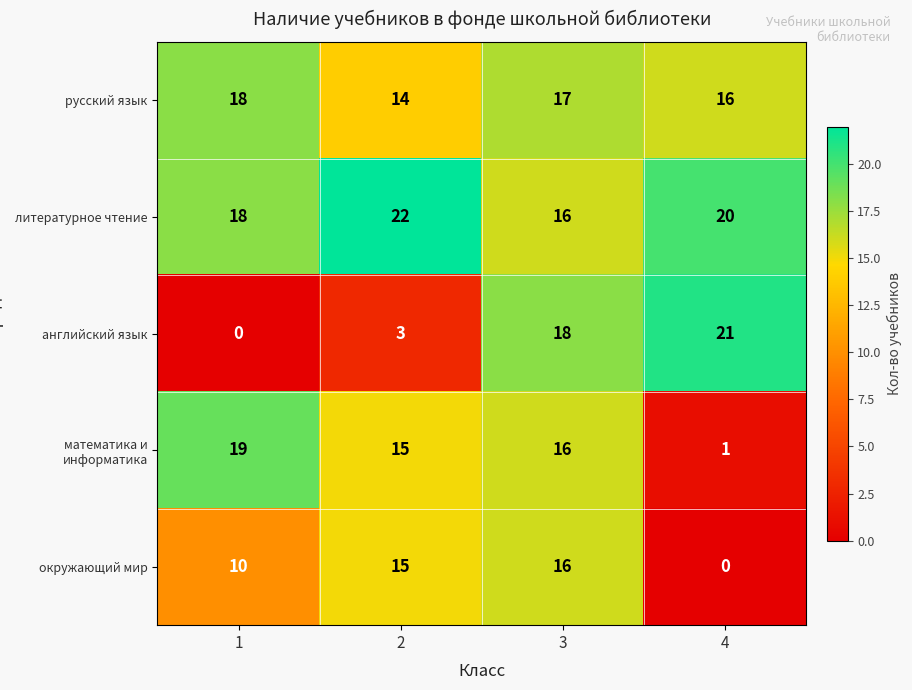

The value of литературное чтение at 2 is 22. True or false?

True